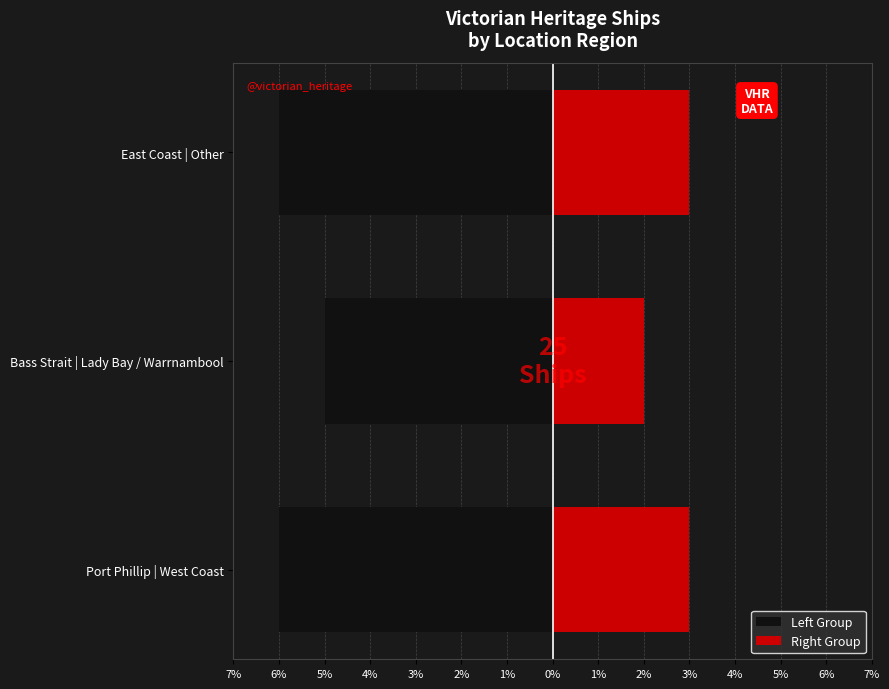

What is the approximate value of Left Group at Bass Strait | Lady Bay / Warrnambool?

-5